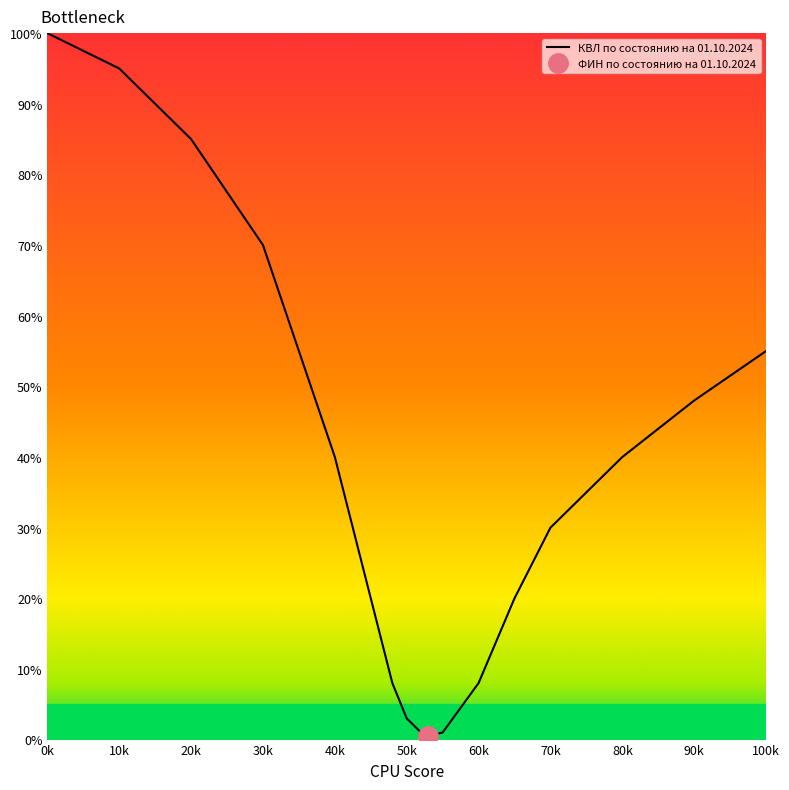

What is the greatest value displayed?

100.0